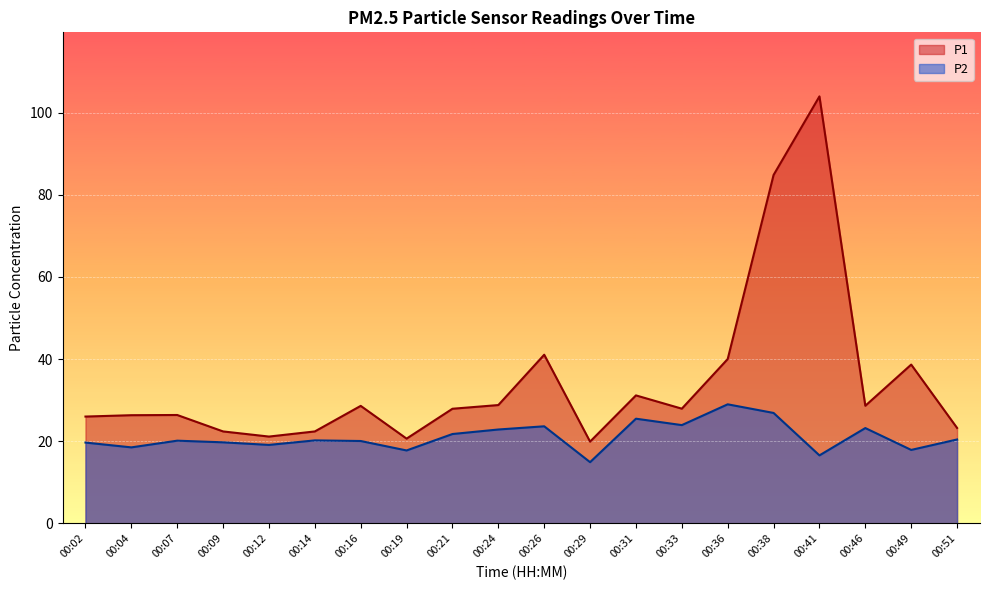

Is it true that P2 equals 14.9 at 00:29?

True